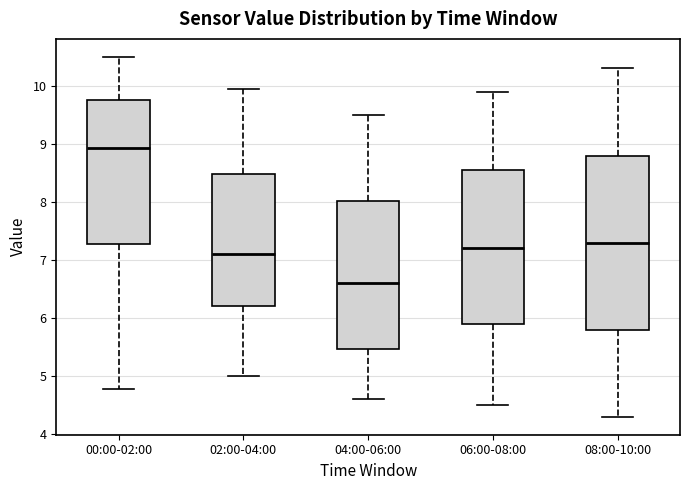

Reading left to right, read every box against the y-axis: the position of its median line, the range the box covers, and the ends of its whiskers. The values are not printed on the chart, so give them approximately, as read against the axis.

00:00-02:00: median 8.9, box 7.3 to 9.8, whiskers 4.8 to 10.5
02:00-04:00: median 7.1, box 6.2 to 8.5, whiskers 5.0 to 10.0
04:00-06:00: median 6.6, box 5.5 to 8.0, whiskers 4.6 to 9.5
06:00-08:00: median 7.2, box 5.9 to 8.6, whiskers 4.5 to 9.9
08:00-10:00: median 7.3, box 5.8 to 8.8, whiskers 4.3 to 10.3